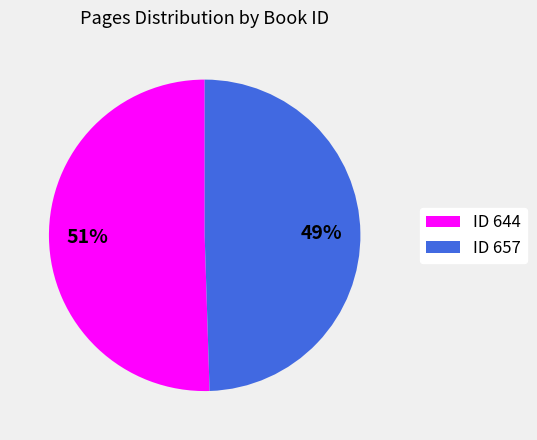

Approximately how many times larger is the value at ID 644 compared to ID 657?

1.0